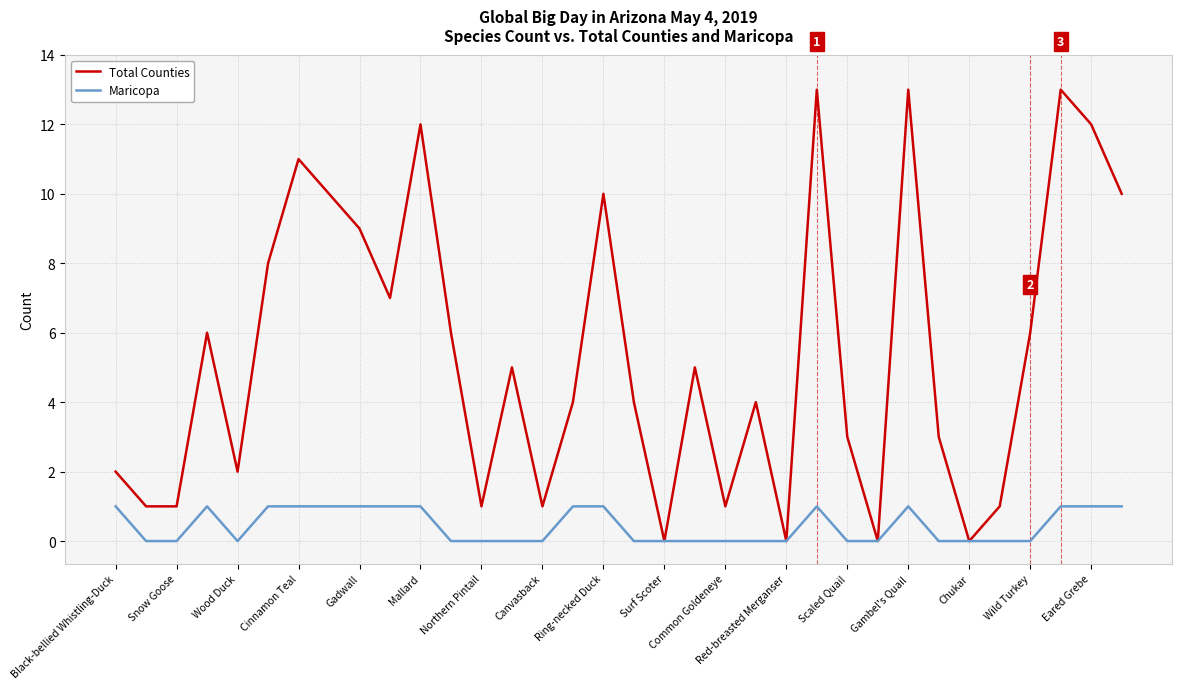

True or false: Total Counties has more than 0 points higher than both neighbors.

True